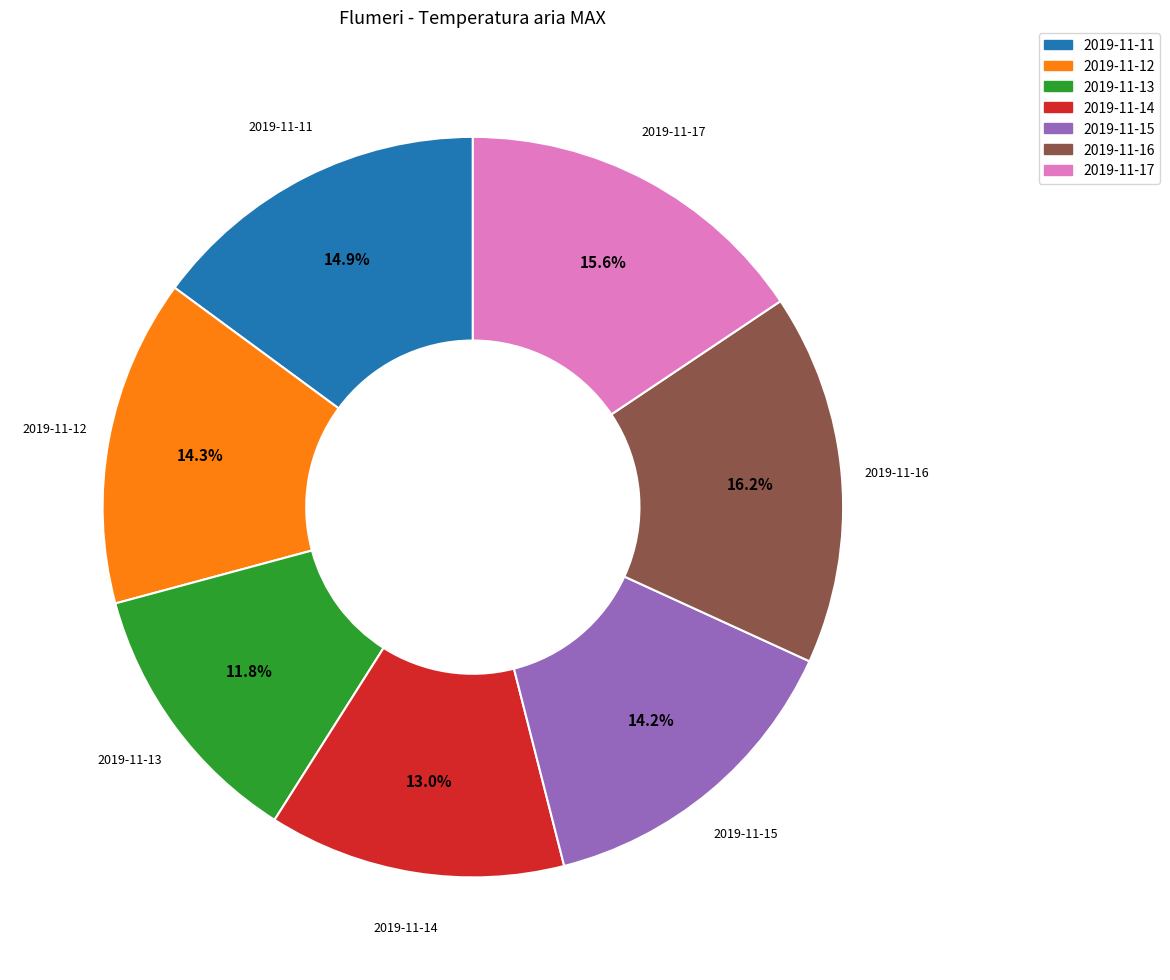

Between 2019-11-11 and 2019-11-15, which is larger?

2019-11-11